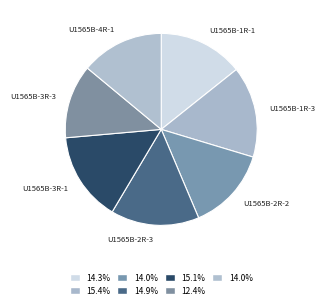

How many segments does this pie chart have?

7